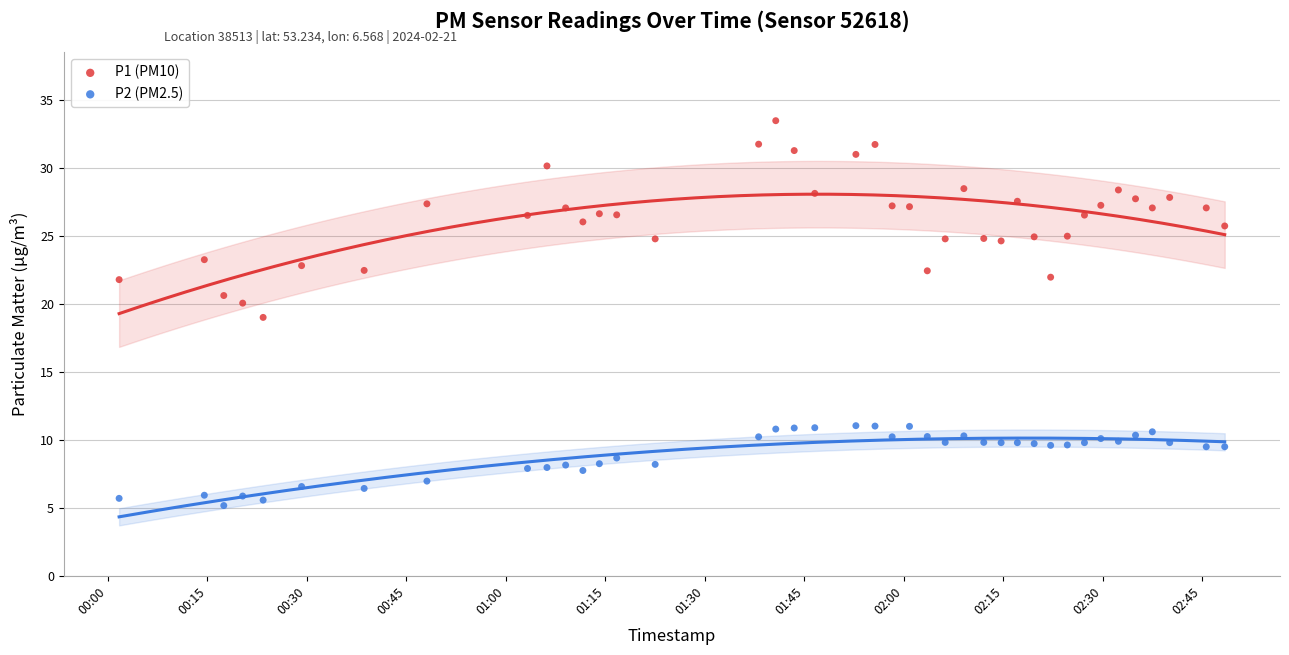

Across all data points, what is the range of Y values (max minus min)?

28.3